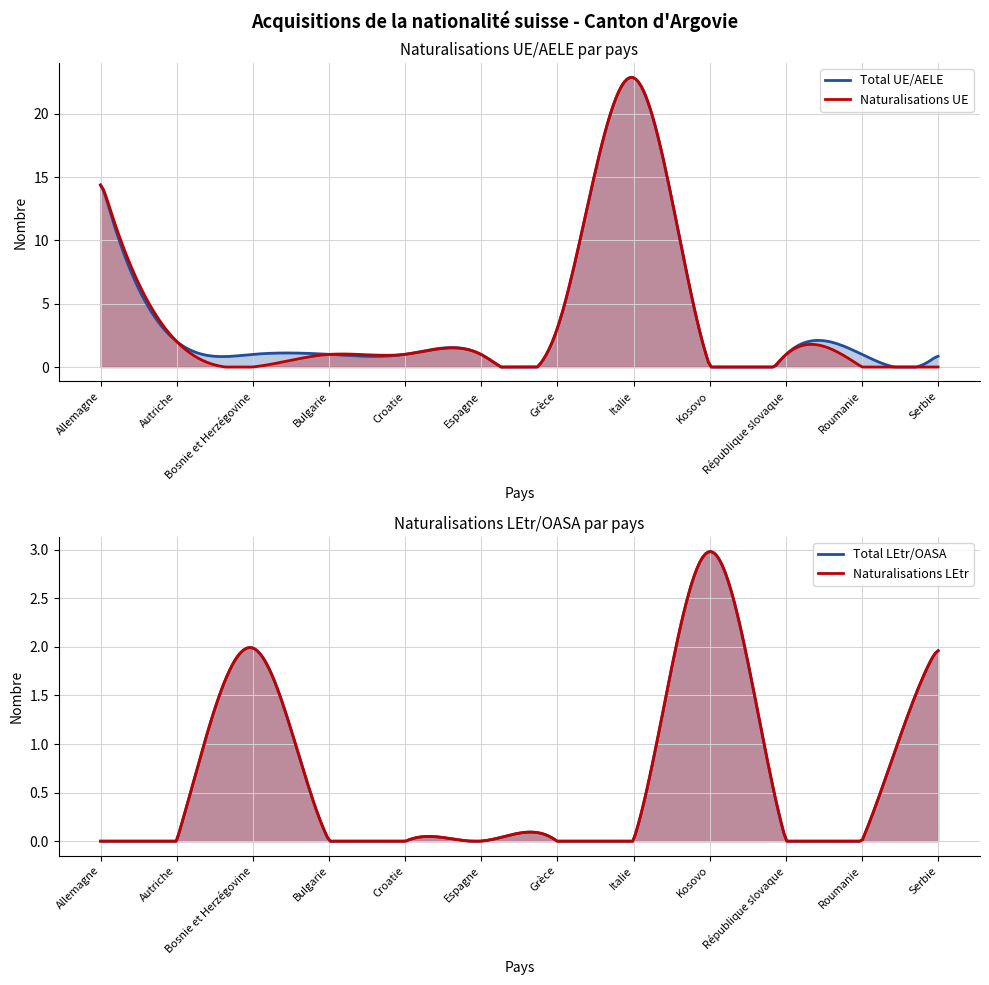

What is the sum of the Naturalisations UE values at Kosovo and Espagne?

1